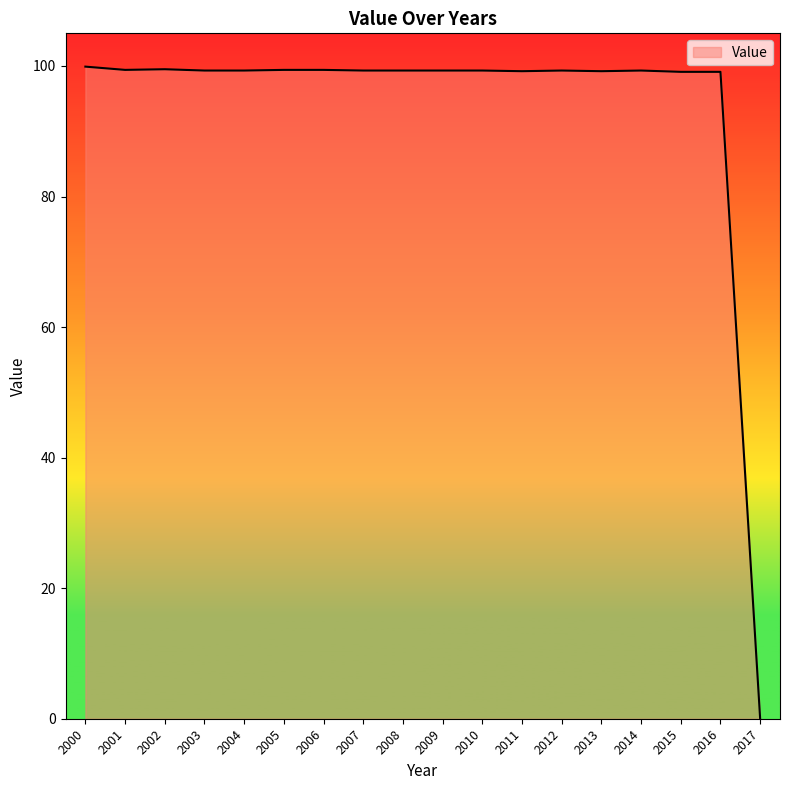

What is the difference between the values at 2017 and 2010?

99.3